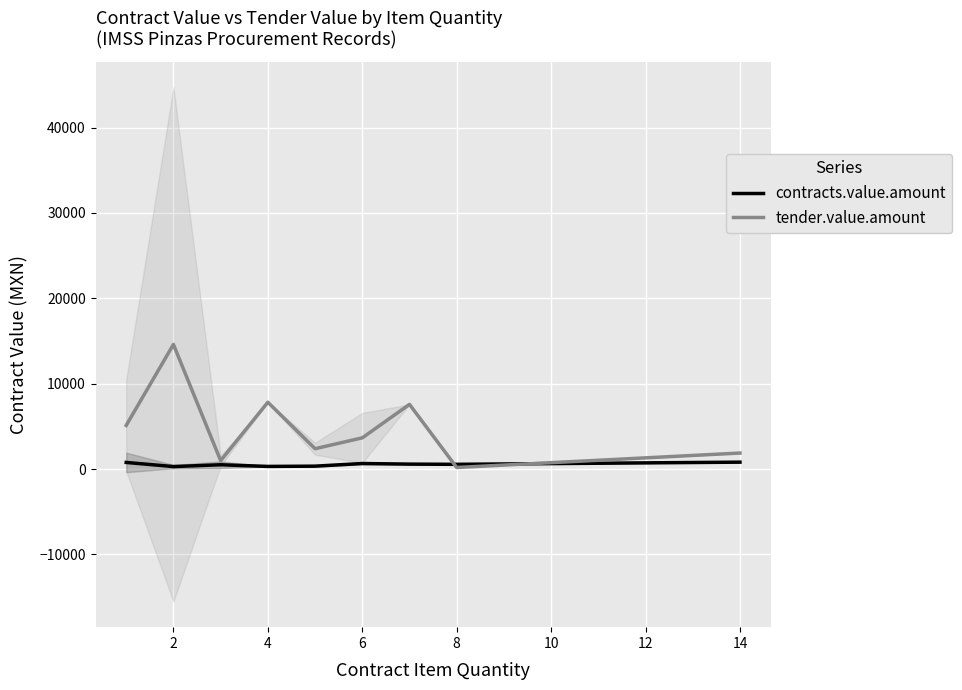

What is the value of the contracts.value.amount point at the 2nd from the left?

293.4